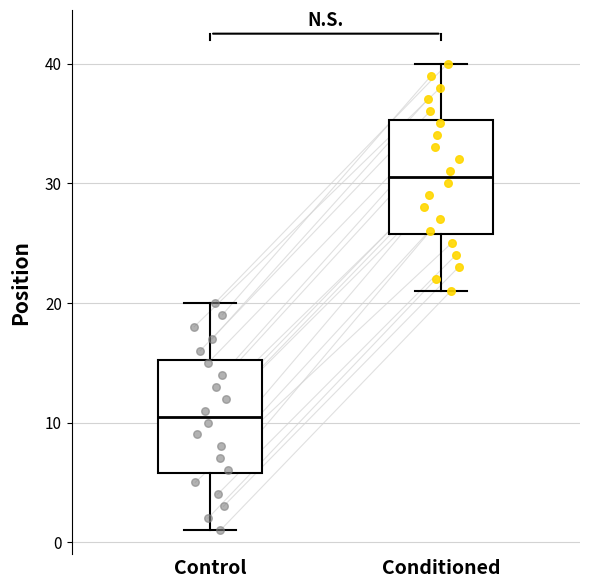

Reading left to right, read every box against the y-axis: the position of its median line, the range the box covers, and the ends of its whiskers. The values are not printed on the chart, so give them approximately, as read against the axis.

Control: median 11, box 6 to 15, whiskers 1 to 20
Conditioned: median 31, box 26 to 35, whiskers 21 to 40